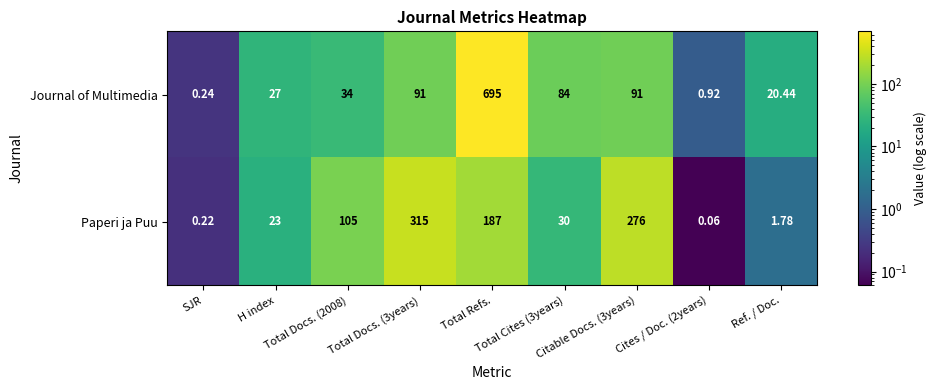

List the series in order of their peak value, highest first.

Journal of Multimedia, Paperi ja Puu